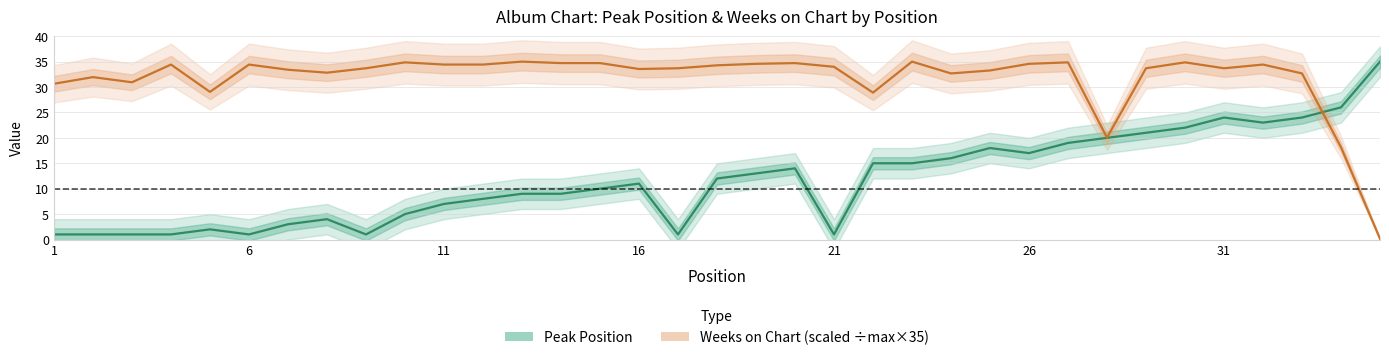

In Weeks on Chart (scaled), how many points are higher than both neighbors (excluding endpoints)?

10